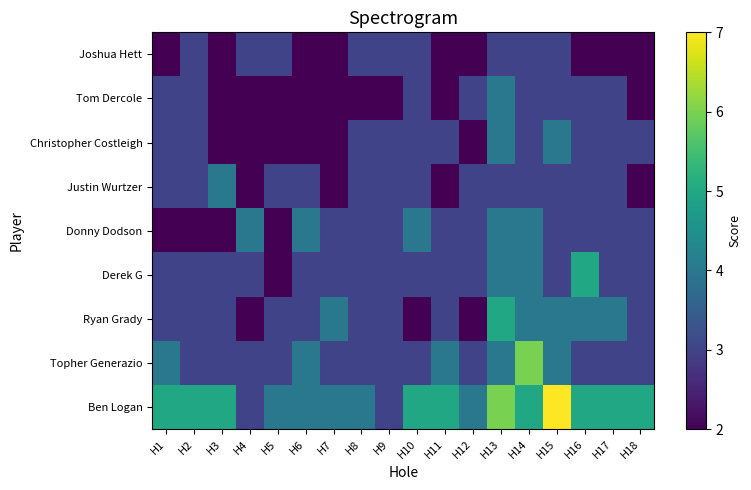

Reading left to right, extract all data points from this chart.

Joshua Hett: H1=2	H2=3	H3=2	H4=3	H5=3	H6=2	H7=2	H8=3	H9=3	H10=3	H11=2	H12=2	H13=3	H14=3	H15=3	H16=2	H17=2	H18=2
Tom Dercole: H1=3	H2=3	H3=2	H4=2	H5=2	H6=2	H7=2	H8=2	H9=2	H10=3	H11=2	H12=3	H13=4	H14=3	H15=3	H16=3	H17=3	H18=2
Christopher Costleigh: H1=3	H2=3	H3=2	H4=2	H5=2	H6=2	H7=2	H8=3	H9=3	H10=3	H11=3	H12=2	H13=4	H14=3	H15=4	H16=3	H17=3	H18=3
Justin Wurtzer: H1=3	H2=3	H3=4	H4=2	H5=3	H6=3	H7=2	H8=3	H9=3	H10=3	H11=2	H12=3	H13=3	H14=3	H15=3	H16=3	H17=3	H18=2
Donny Dodson: H1=2	H2=2	H3=2	H4=4	H5=2	H6=4	H7=3	H8=3	H9=3	H10=4	H11=3	H12=3	H13=4	H14=4	H15=3	H16=3	H17=3	H18=3
Derek G: H1=3	H2=3	H3=3	H4=3	H5=2	H6=3	H7=3	H8=3	H9=3	H10=3	H11=3	H12=3	H13=4	H14=4	H15=3	H16=5	H17=3	H18=3
Ryan Grady: H1=3	H2=3	H3=3	H4=2	H5=3	H6=3	H7=4	H8=3	H9=3	H10=2	H11=3	H12=2	H13=5	H14=4	H15=4	H16=4	H17=4	H18=3
Topher Generazio: H1=4	H2=3	H3=3	H4=3	H5=3	H6=4	H7=3	H8=3	H9=3	H10=3	H11=4	H12=3	H13=4	H14=6	H15=4	H16=3	H17=3	H18=3
Ben Logan: H1=5	H2=5	H3=5	H4=3	H5=4	H6=4	H7=4	H8=4	H9=3	H10=5	H11=5	H12=4	H13=6	H14=5	H15=7	H16=5	H17=5	H18=5